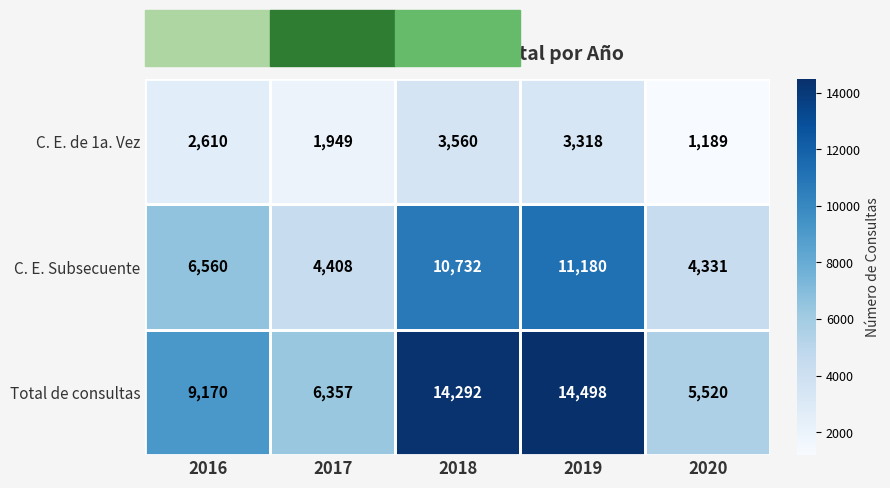

True or false: C. E. de 1a. Vez has a value of 1700 at 2020.

False